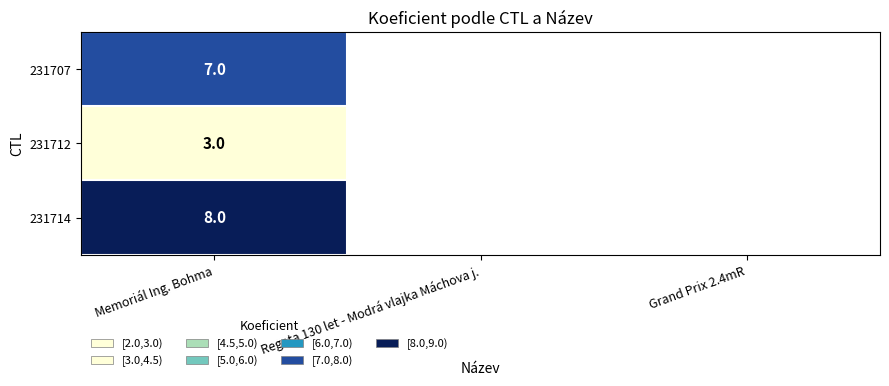

What is the spread (max minus min) of values at Memoriál Ing. Bohma?

5